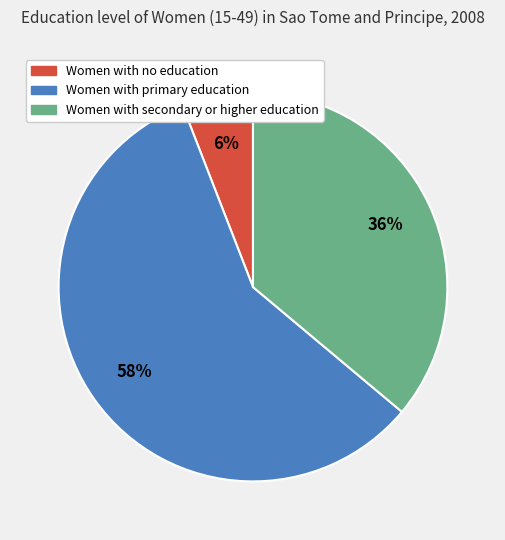

To the nearest percent, what is the average slice percentage?

33%